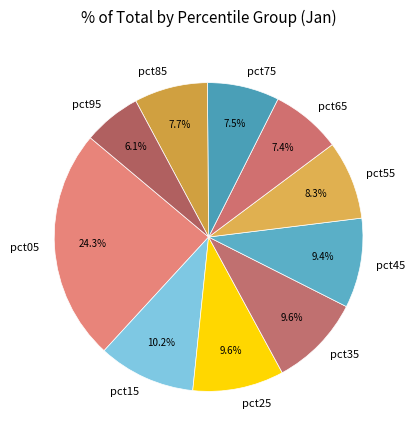

The pct15 slice represents 10% of the pie. True or false?

True